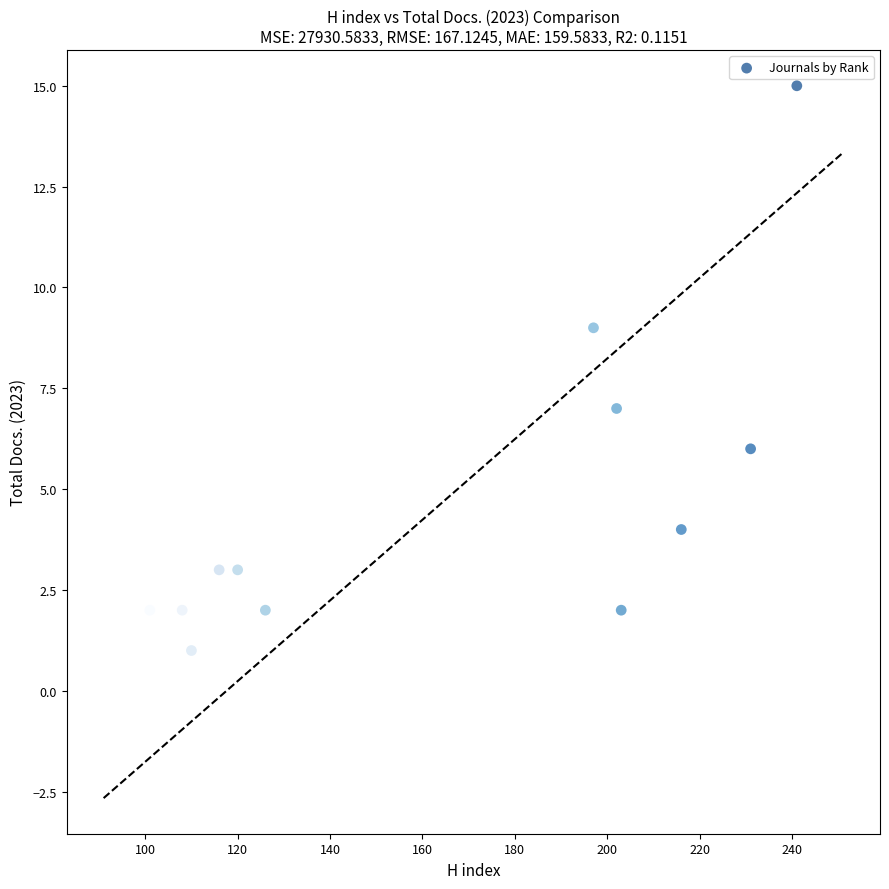

What is the average X value?

164